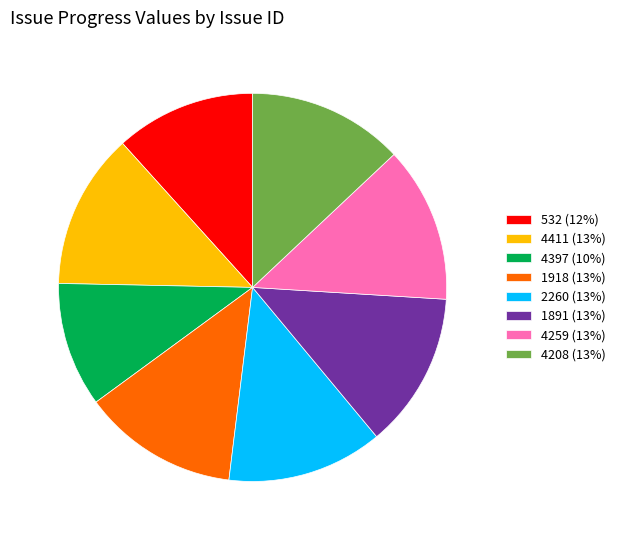

Which has a higher value, 2260 (13%) or 532 (12%)?

2260 (13%)